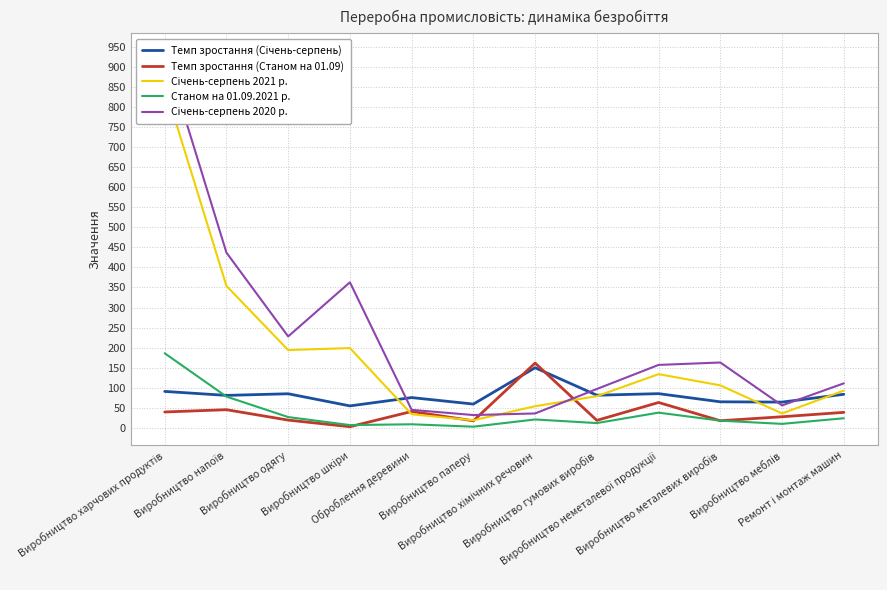

The value of Станом на 01.09.2021 р. at Оброблення деревини is 9.0. True or false?

True